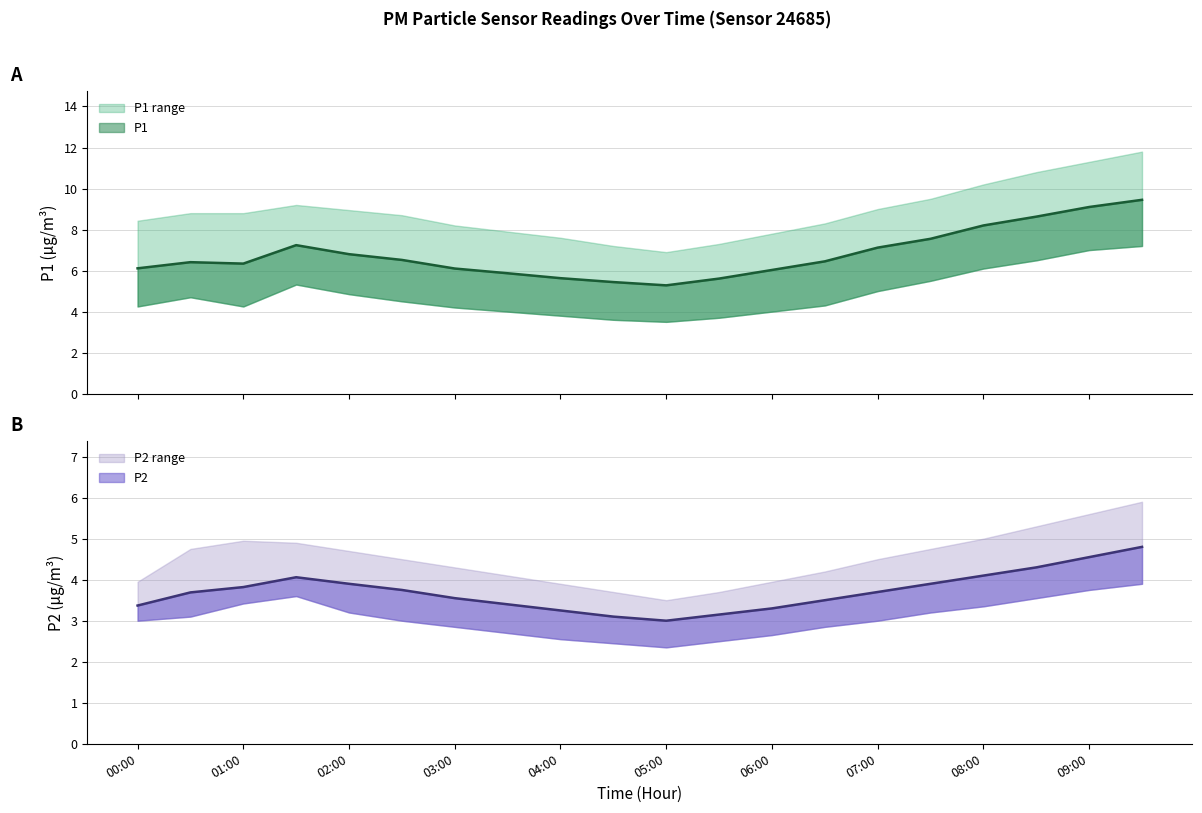

What is the label of the 16th point from the right?

02:00